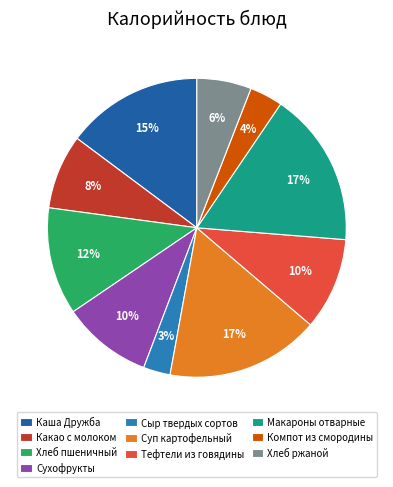

Is it true that Каша Дружба is 27% of the pie?

False